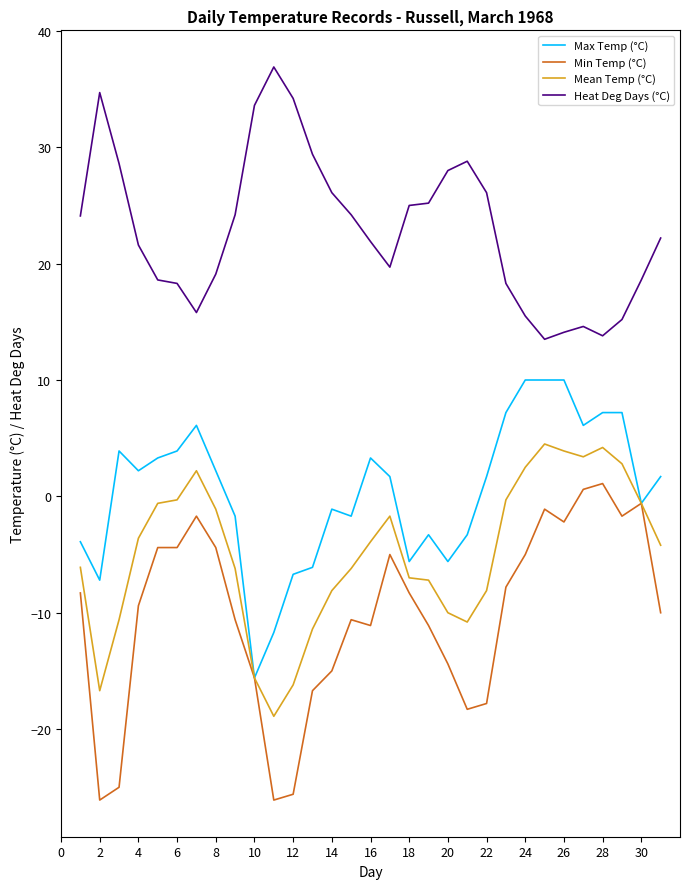

List the series in order of their peak value, highest first.

Heat Deg Days (°C), Max Temp (°C), Mean Temp (°C), Min Temp (°C)